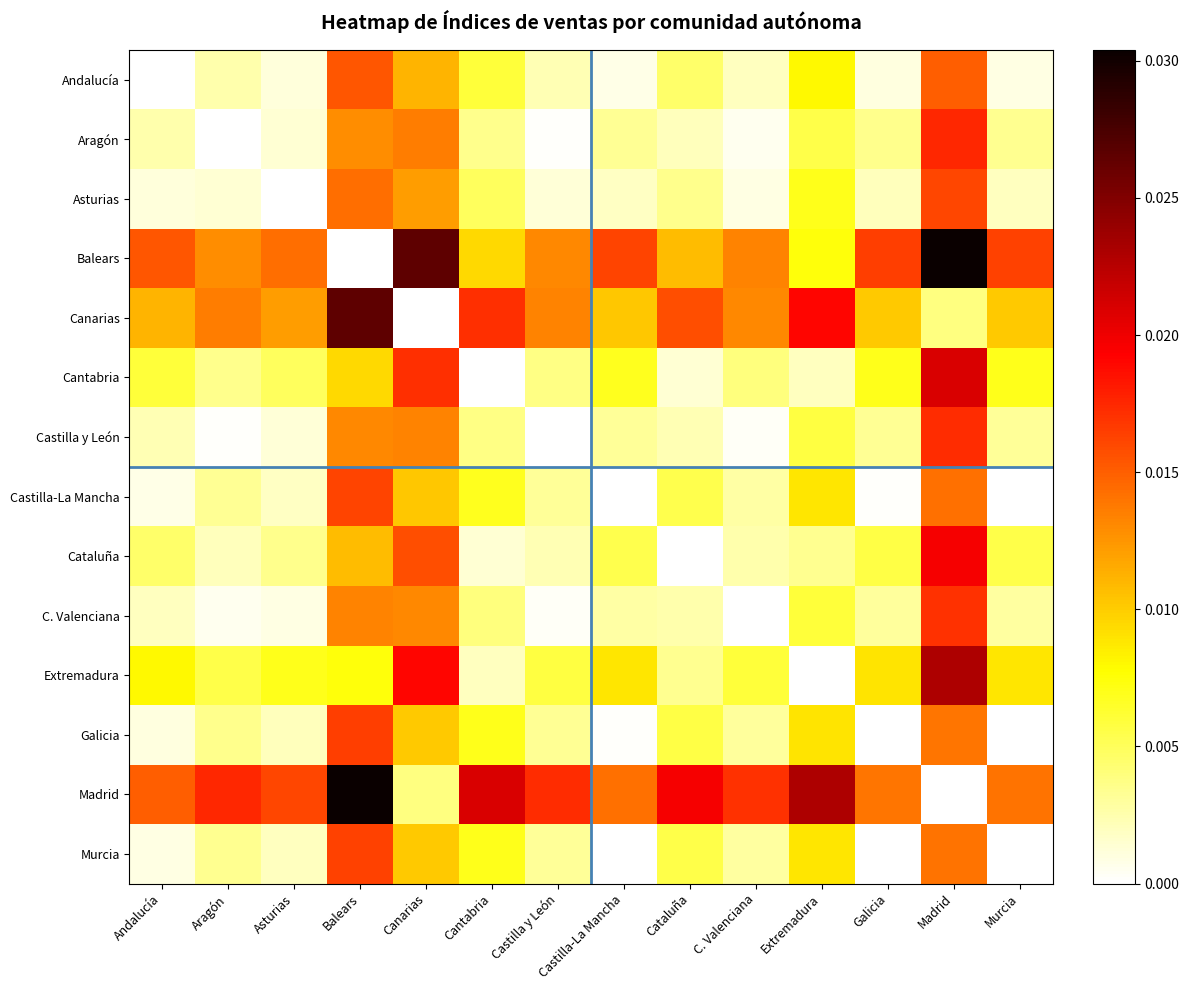

At which category does the chart reach its minimum across all series?

Andalucía